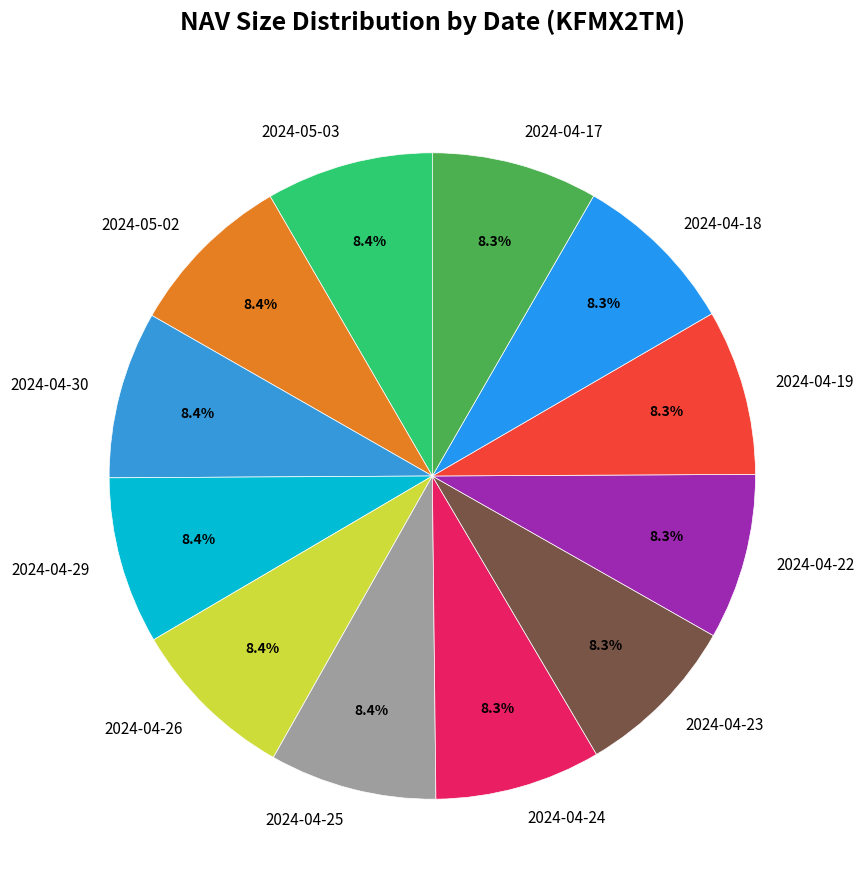

What percentage is the 2024-04-17 slice, to the nearest percent?

8%